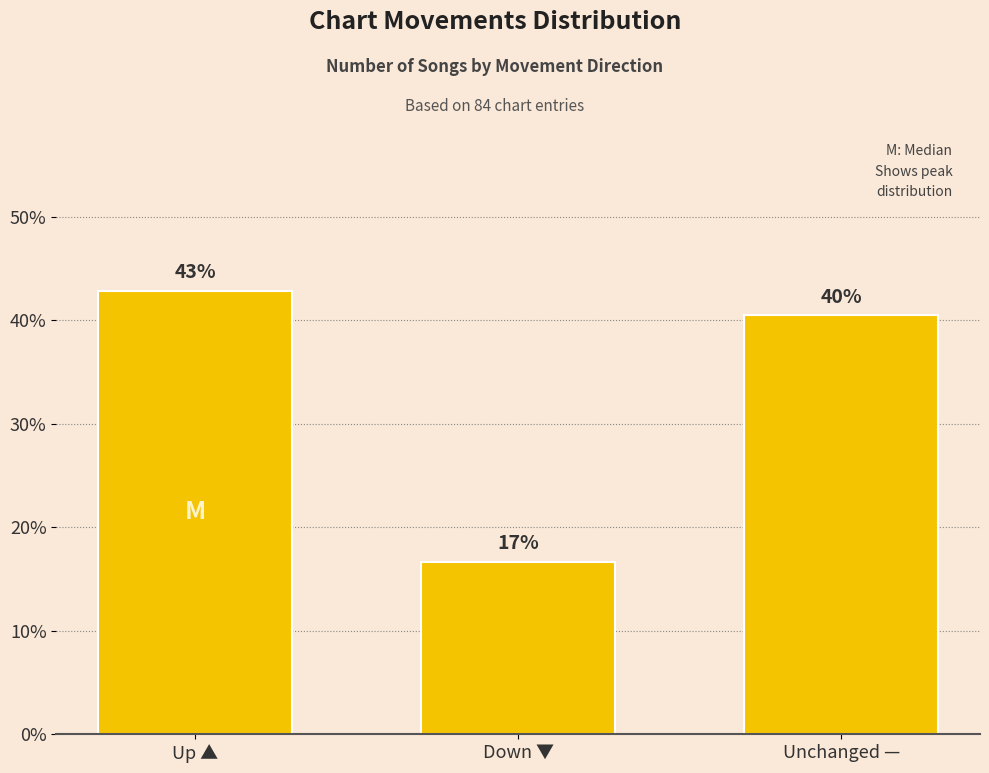

Between Unchanged — and Down ▼, which is larger?

Unchanged —